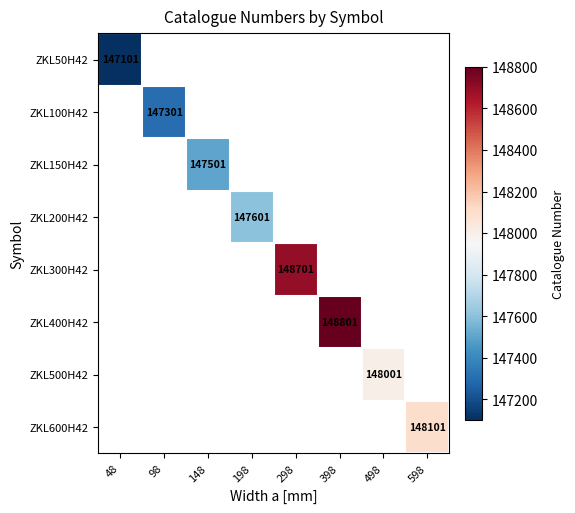

Is the value of ZKL300H42 at 48 greater than the value of ZKL50H42 at 398?

No